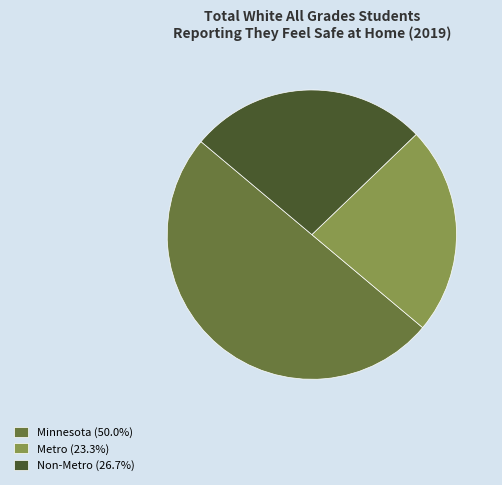

Does Non-Metro (26.7%) account for over 50% of the chart?

No